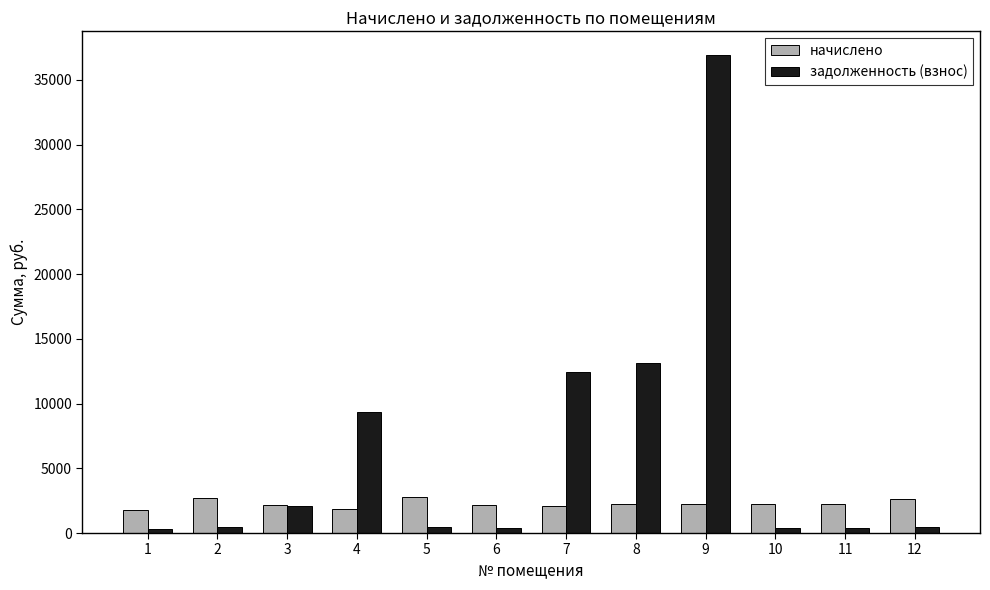

What is the spread (max minus min) of values at 7?

10303.8